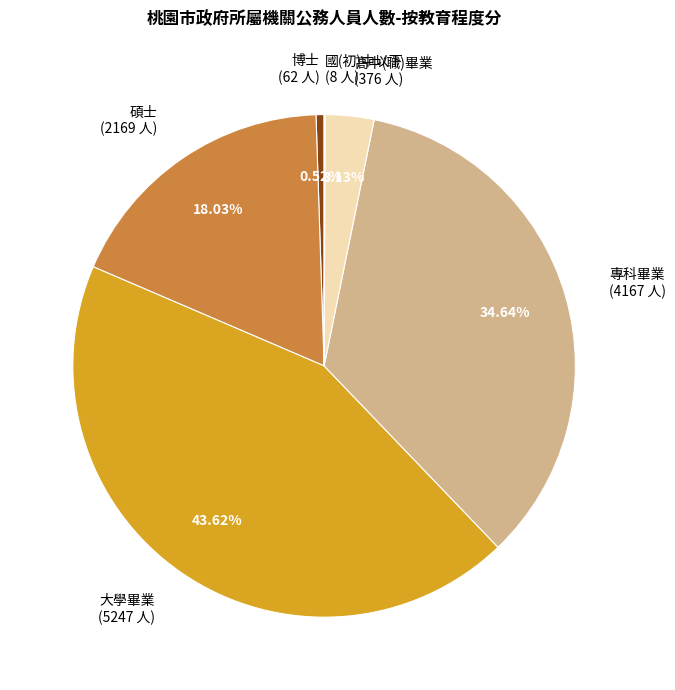

Combined, do 博士 (62 人) and 碩士 (2169 人) account for over 50%?

No